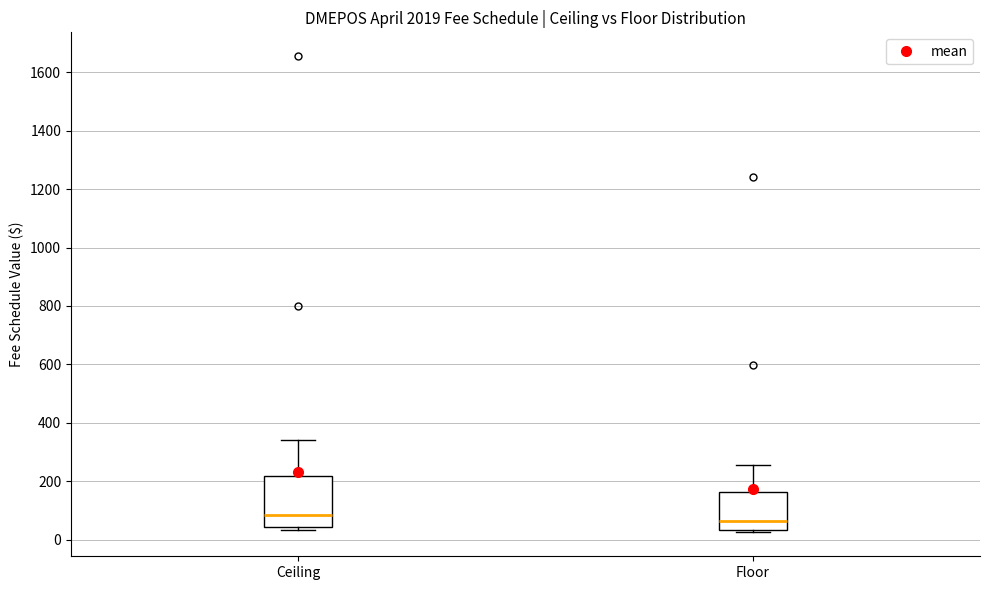

Which box has the highest median line?

Ceiling